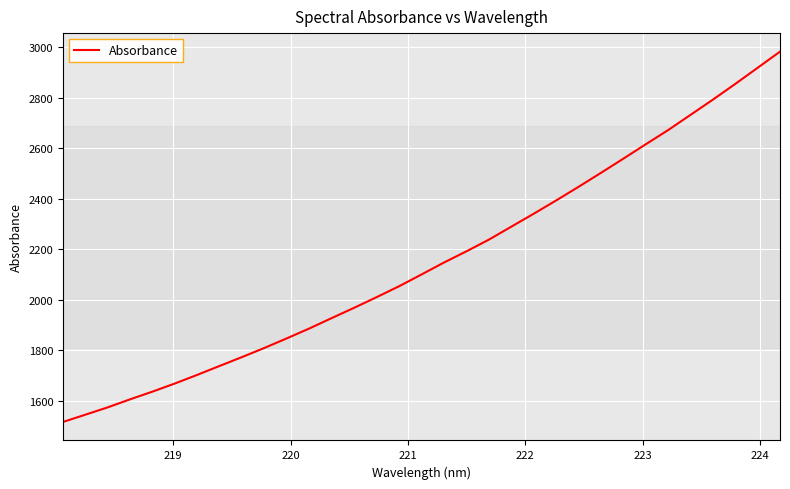

What is the maximum value shown in the chart?

2981.6